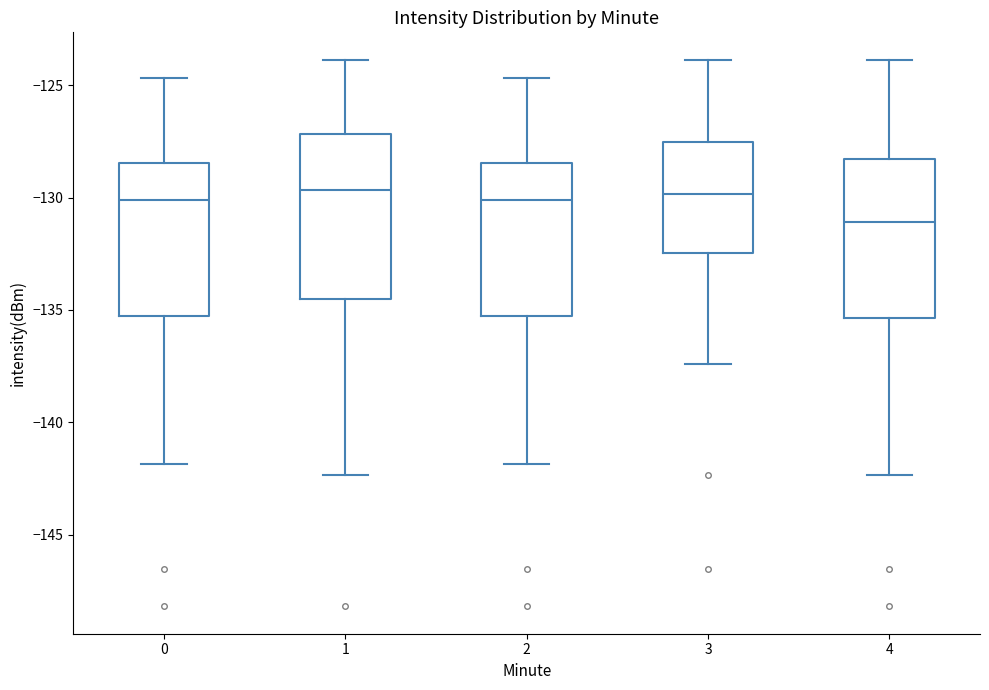

Where is the upper edge of the box at x = 1 on the y-axis? The values are not printed on the chart, so give them approximately, as read against the axis.

-127.0